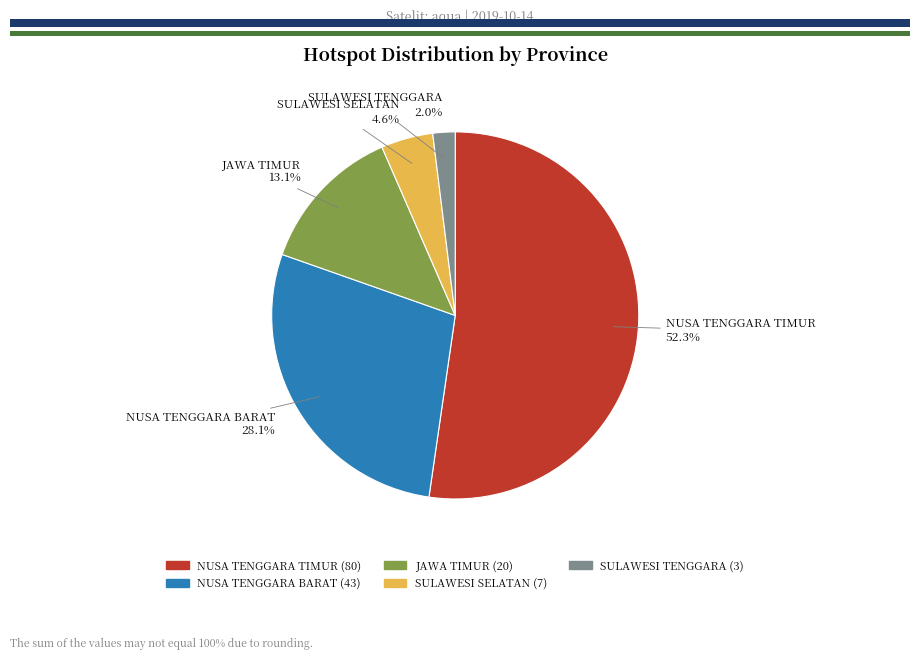

To the nearest percent, what portion does SULAWESI TENGGARA represent?

2%